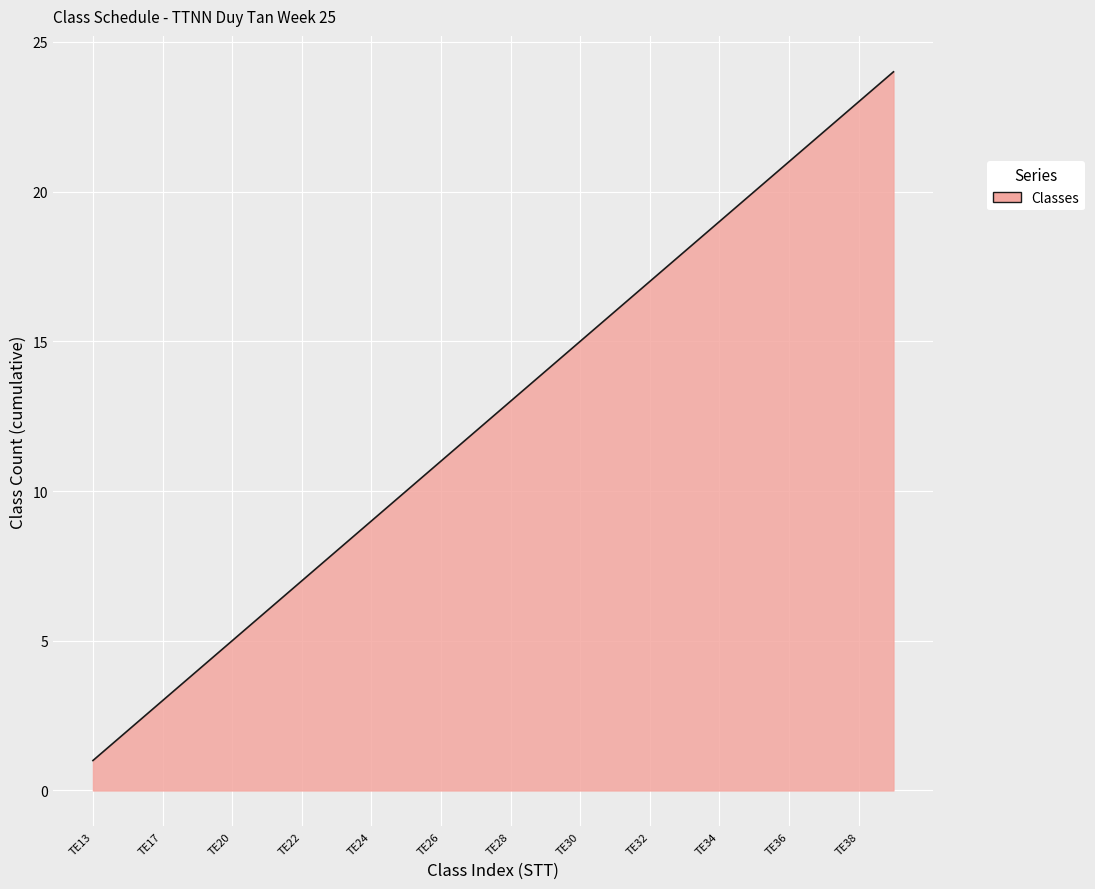

What is the greatest value displayed?

24